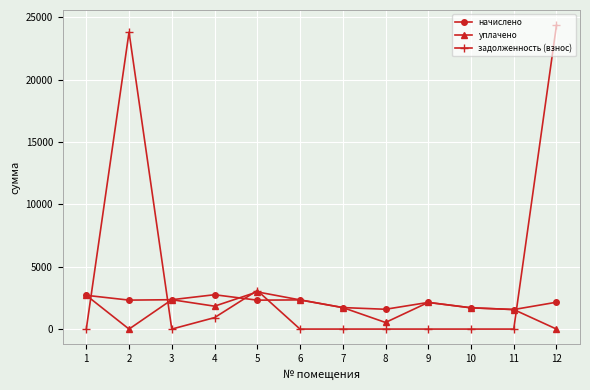

What is the total value across all series at 8?

2116.5